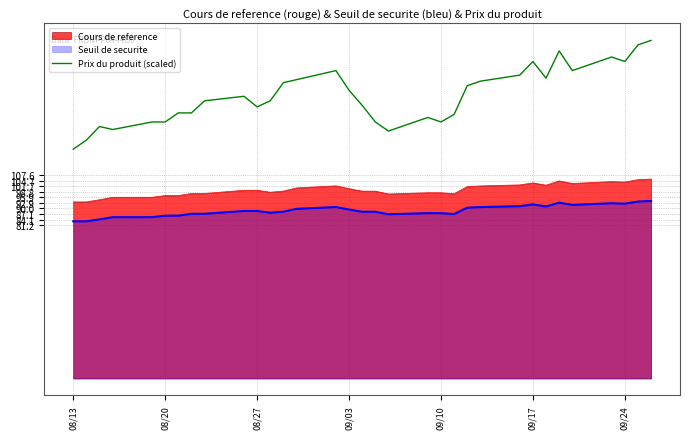

List the series in order of their overall mean, highest first.

Prix du produit (scaled), Cours de reference, Seuil de securite